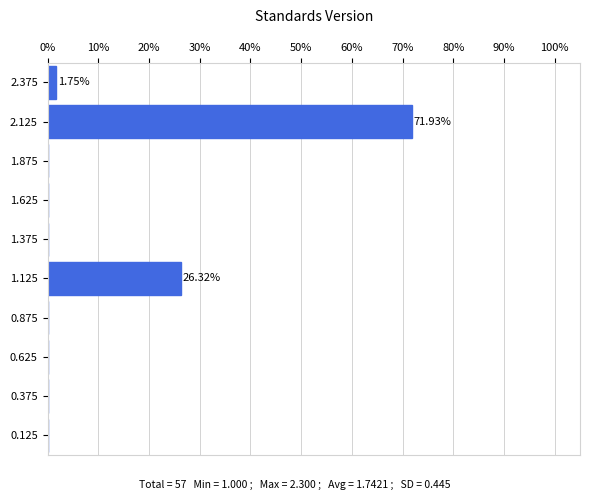

Over which range of the y-axis is the bar longest?

2.00 to 2.25